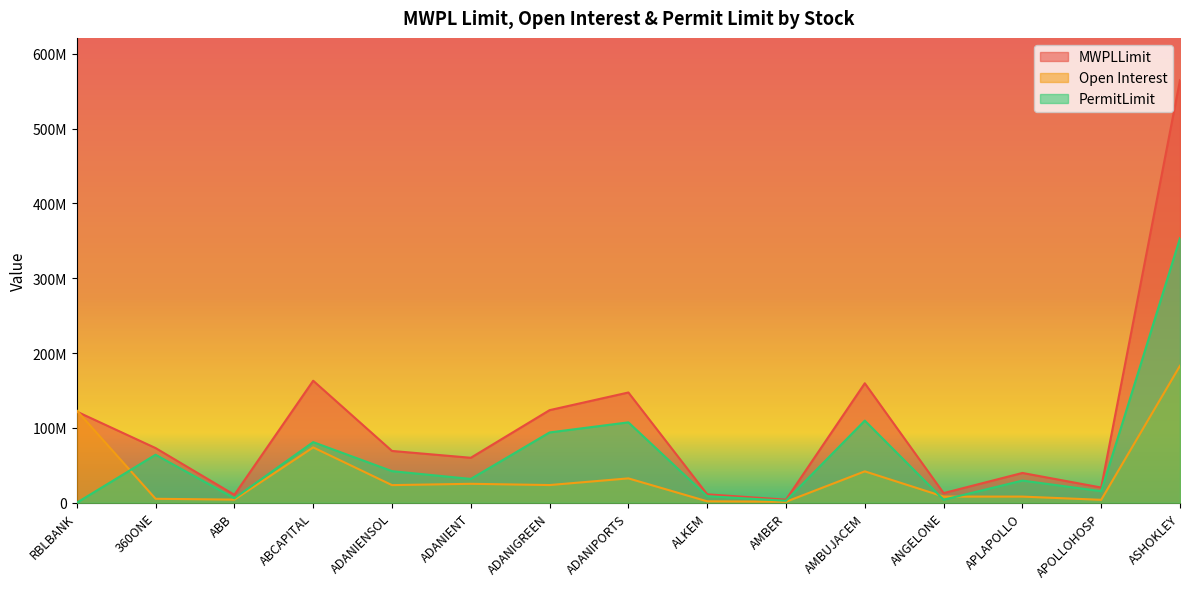

At which label does MWPLLimit reach its minimum?

AMBER